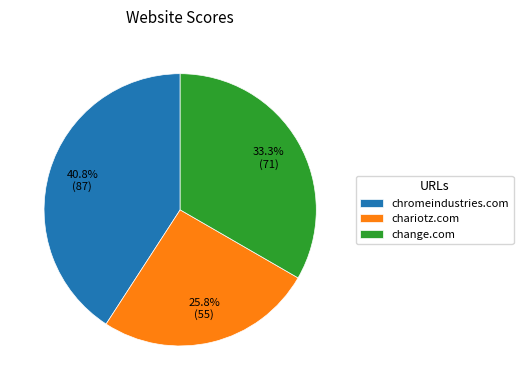

Which category has the smallest portion of the pie?

chariotz.com